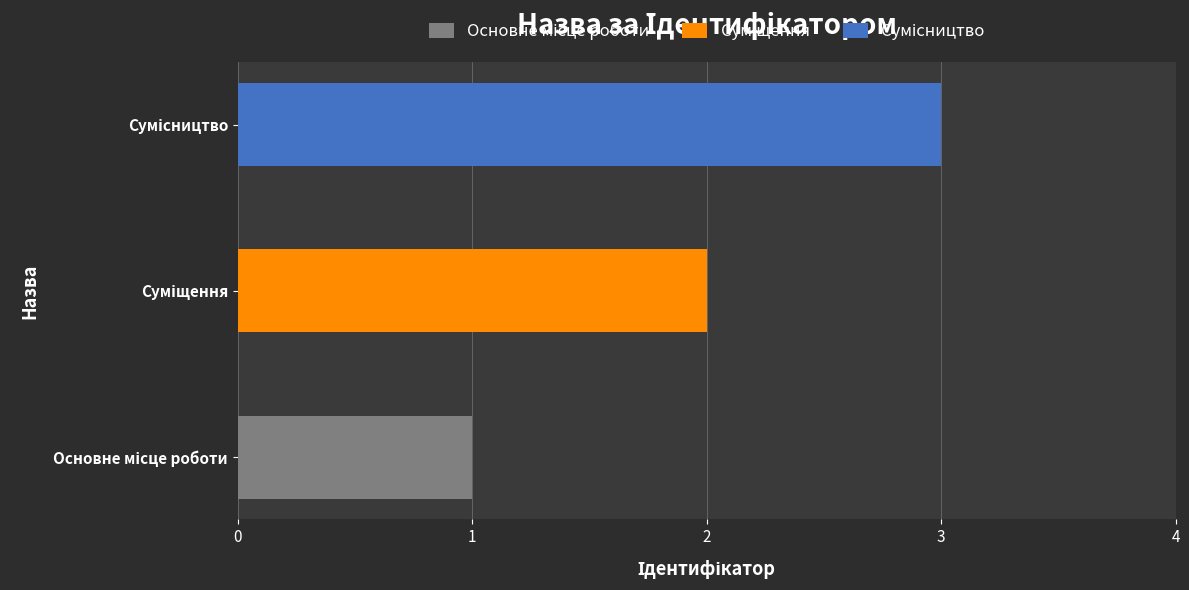

The chart shows a value of 3 at Сумісництво. True or false?

True